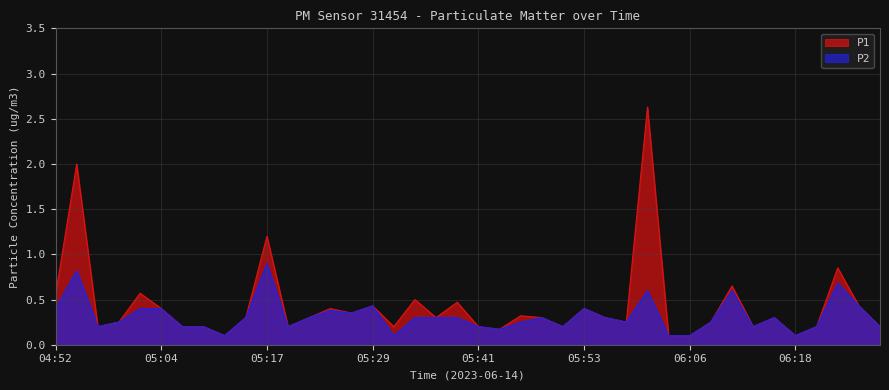

What is the maximum value shown in the chart?

2.6